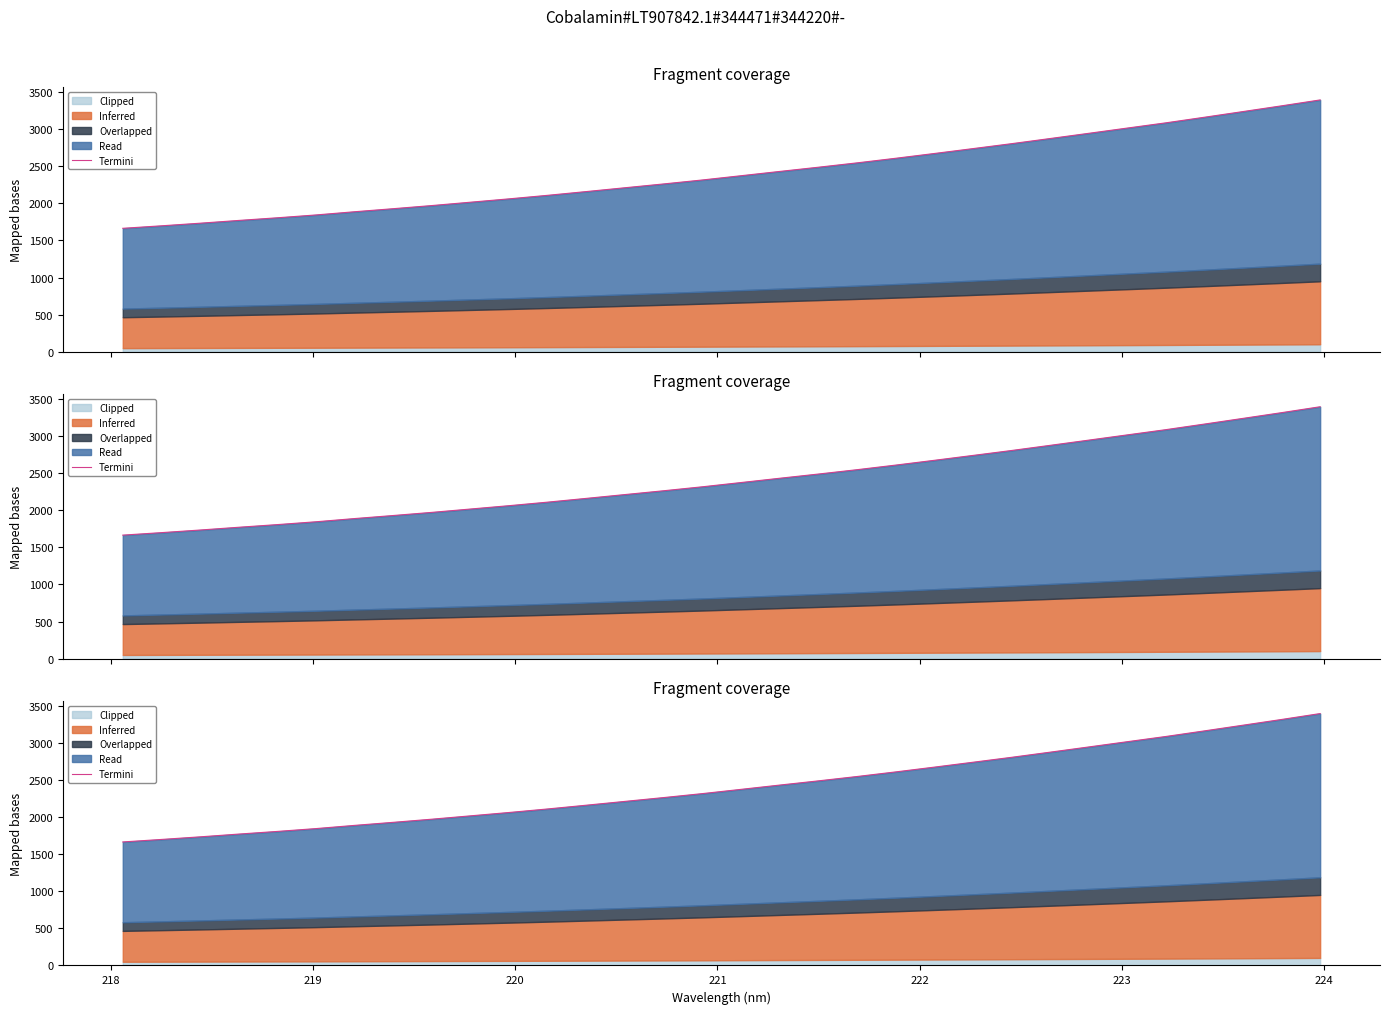

Is it true that the value at 10 is 901.3?

False